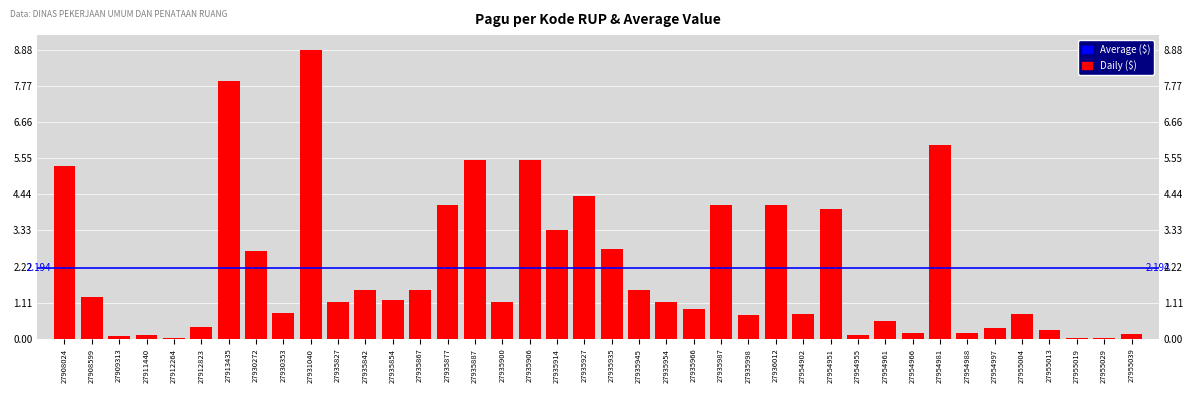

What is the value of the 37th bar from the left?

26250000